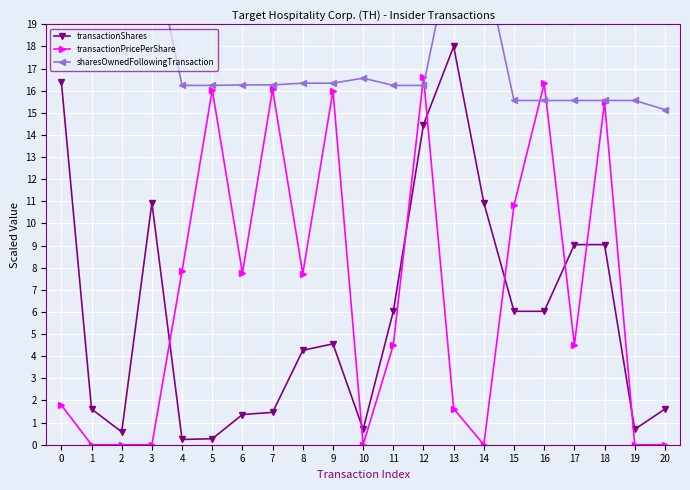

How many intersections are there between transactionPricePerShare and sharesOwnedFollowingTransaction?

4